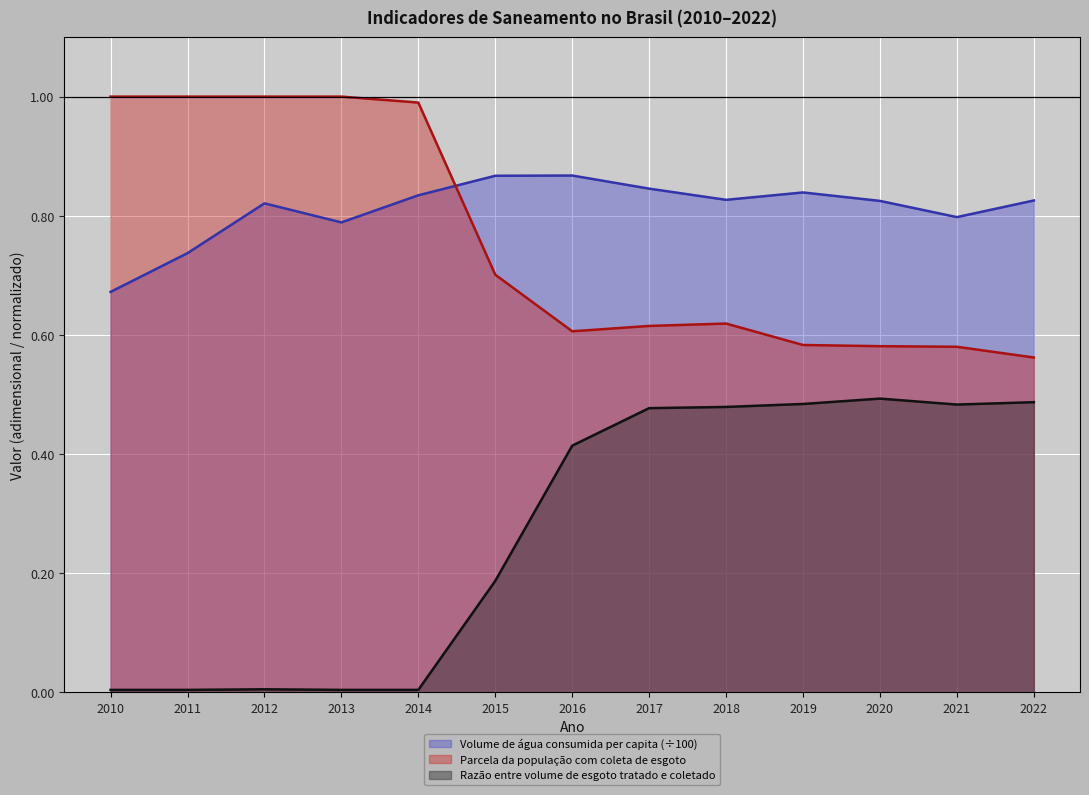

Where is Razão entre volume de esgoto tratado e coletado nearest to the value 0?

2010